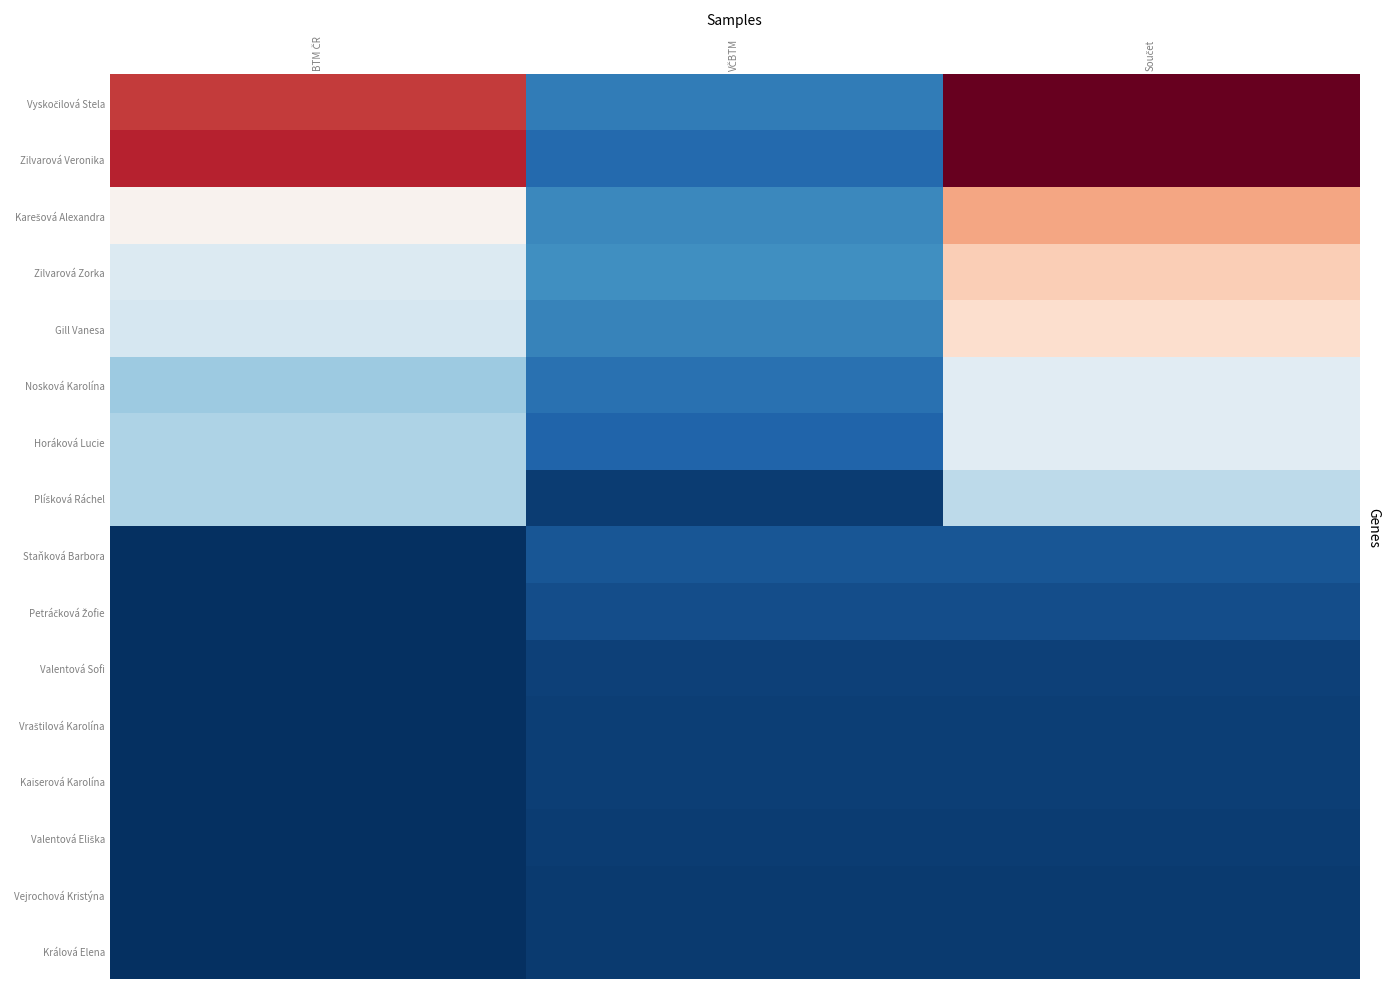

Which has a higher value, VČBTM or Součet?

Součet